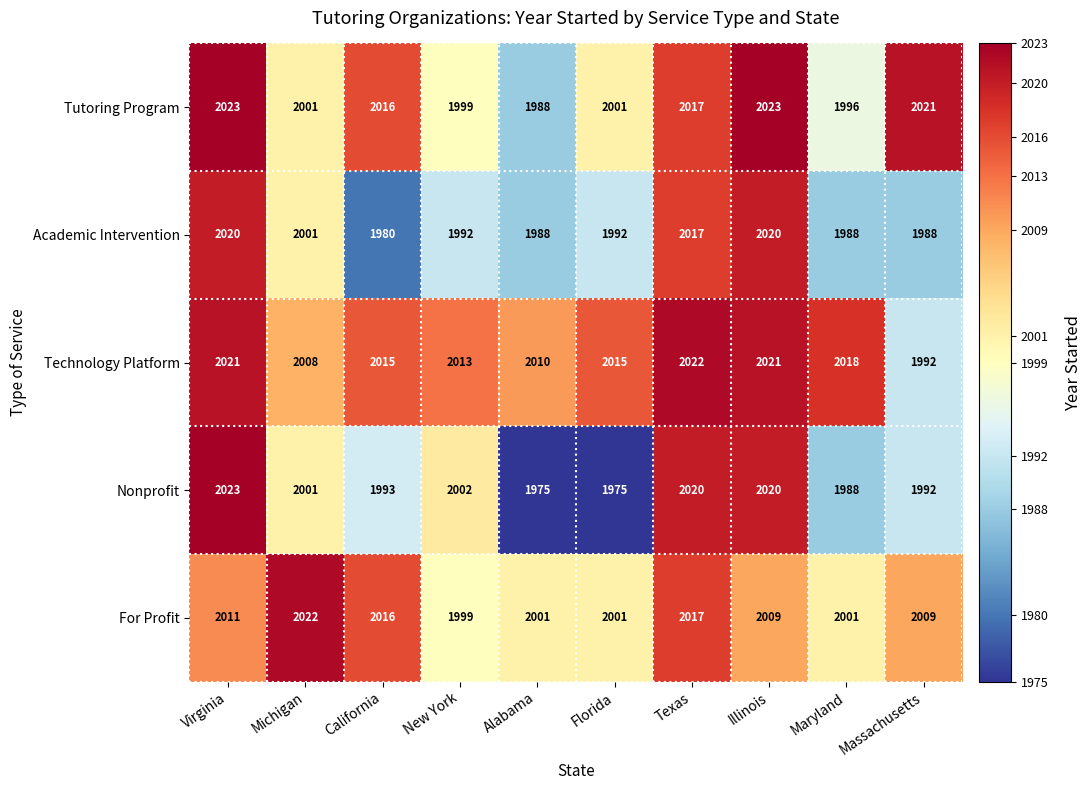

The value of Tutoring Program at Massachusetts is 2021. True or false?

True